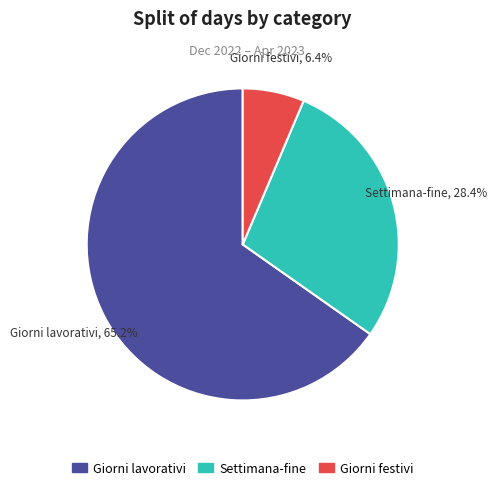

Is there a majority slice in this chart?

Yes